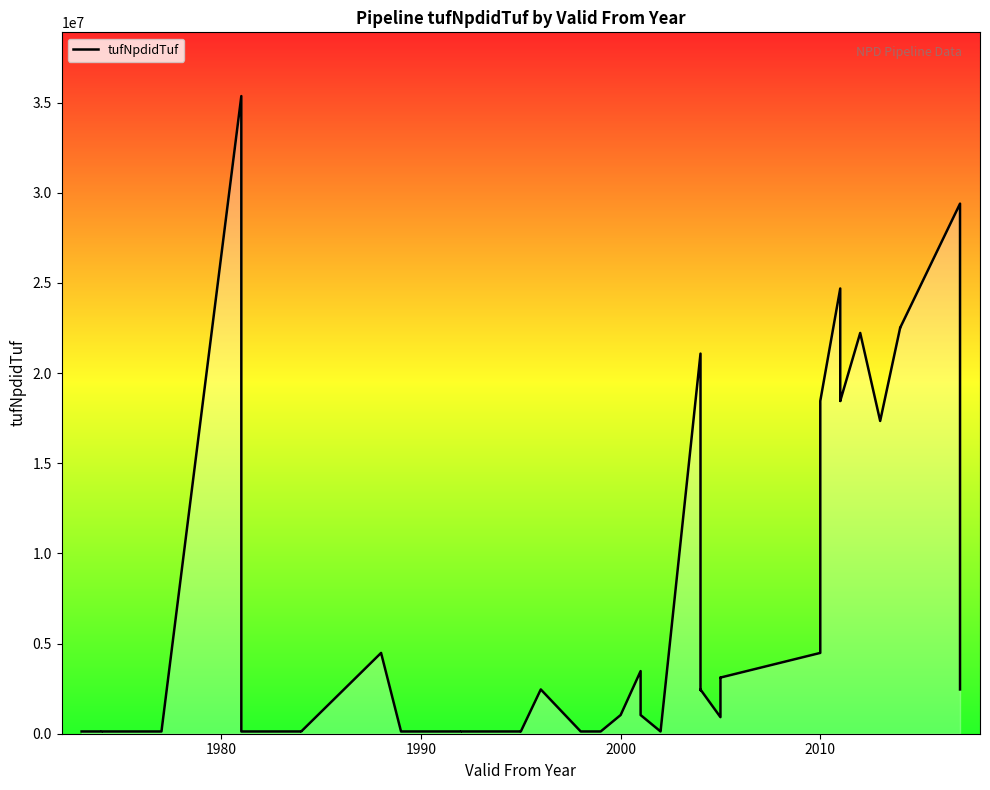

What is the difference between the maximum and second lowest values?

35233610